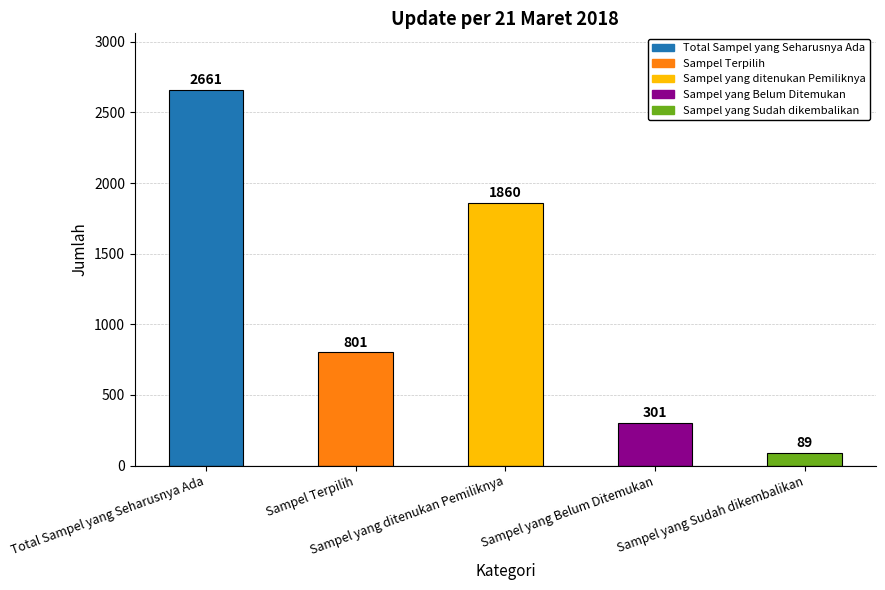

What is the minimum value shown in the chart?

89